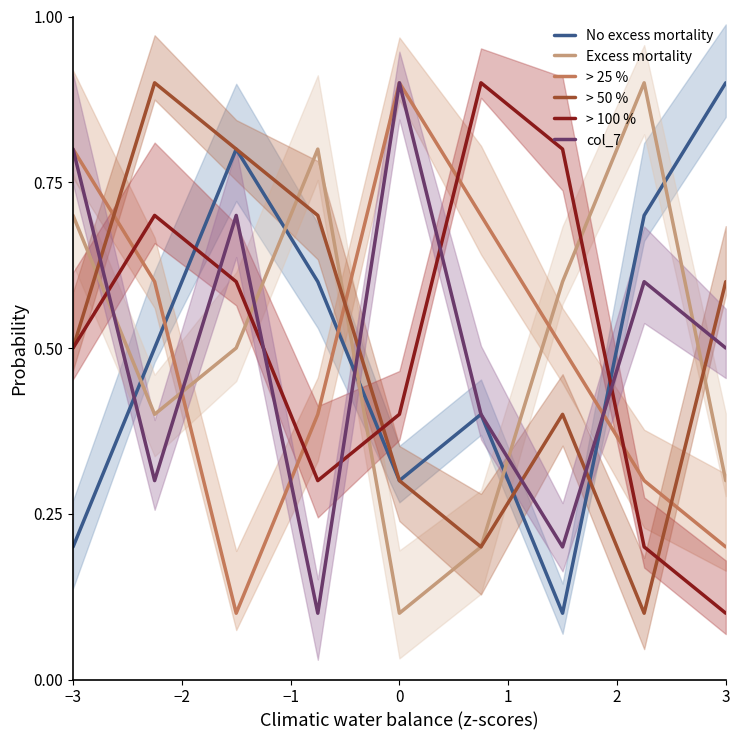

Count the No excess mortality values in the range 0 to 1.

9